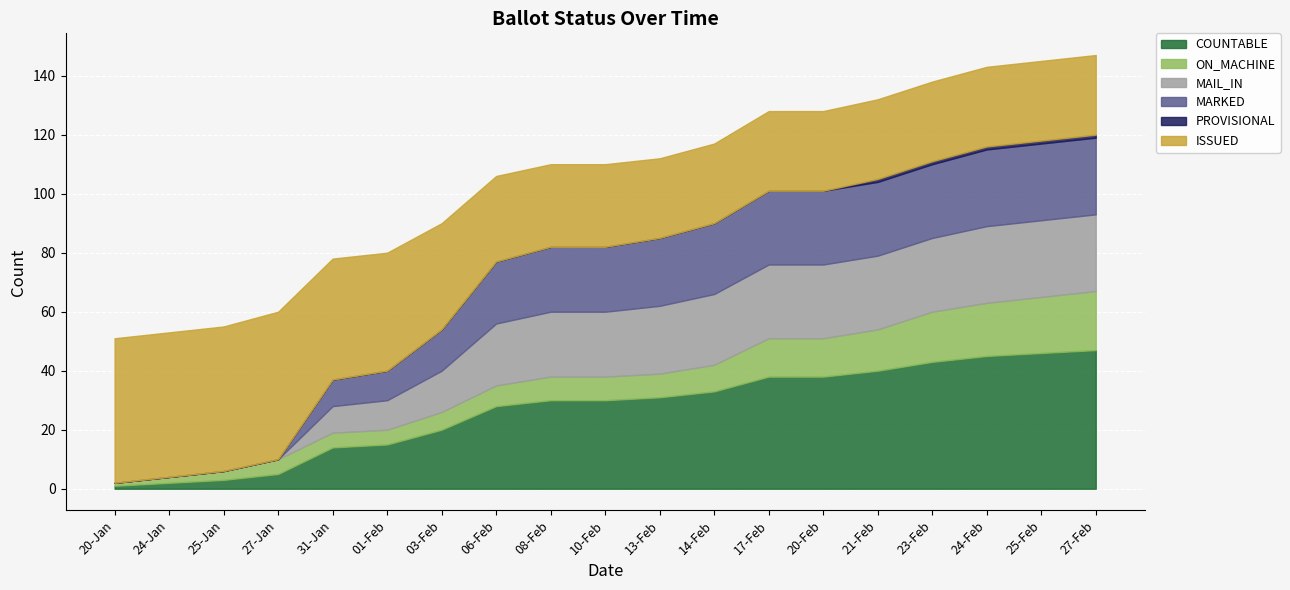

At 14-Feb, list the series in order from largest to smallest.

COUNTABLE, ISSUED, MAIL_IN, MARKED, ON_MACHINE, PROVISIONAL